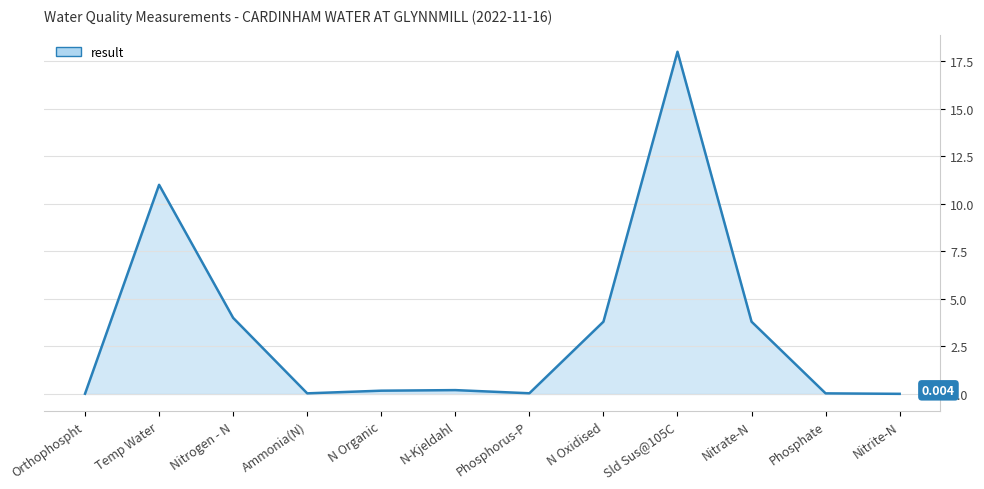

What is the average value?

3.4